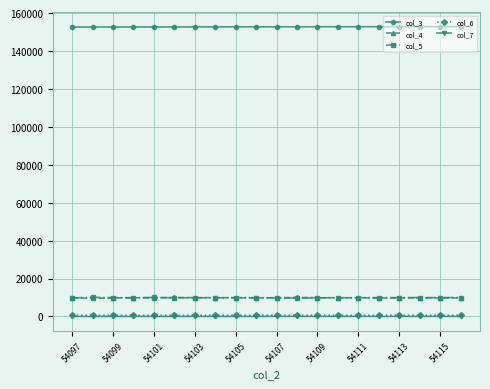

What is the maximum value shown in the chart?

152834